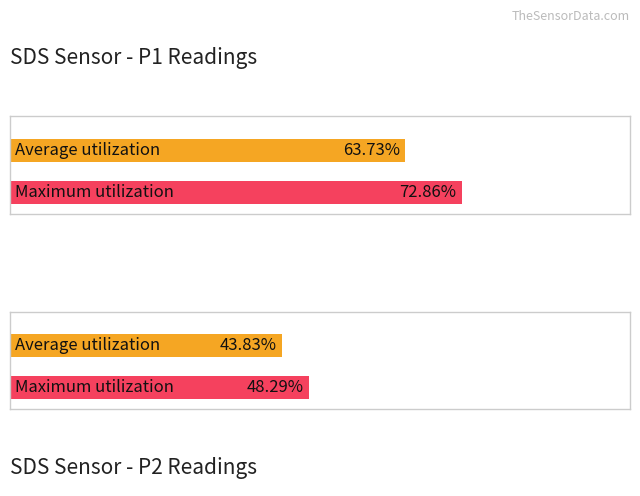

List the series in order of their overall mean, highest first.

SDS_P1, SDS_P2